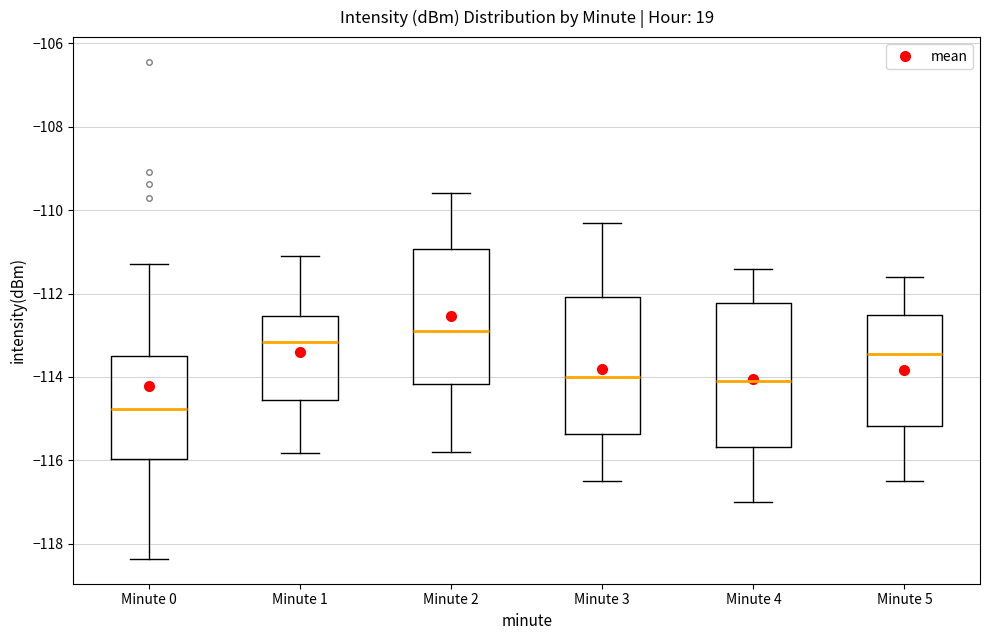

Reading left to right, transcribe this box plot: for each box, give where its median line is, the range the box spans, and where its two whiskers end, as read against the y-axis. The values are not printed on the chart, so give them approximately, as read against the axis.

Minute 0: median -114.8, box -116.0 to -113.6, whiskers -118.4 to -111.2
Minute 1: median -113.2, box -114.6 to -112.6, whiskers -115.8 to -111.0
Minute 2: median -112.8, box -114.2 to -111.0, whiskers -115.8 to -109.6
Minute 3: median -114.0, box -115.4 to -112.0, whiskers -116.4 to -110.2
Minute 4: median -114.0, box -115.6 to -112.2, whiskers -117.0 to -111.4
Minute 5: median -113.4, box -115.2 to -112.6, whiskers -116.4 to -111.6